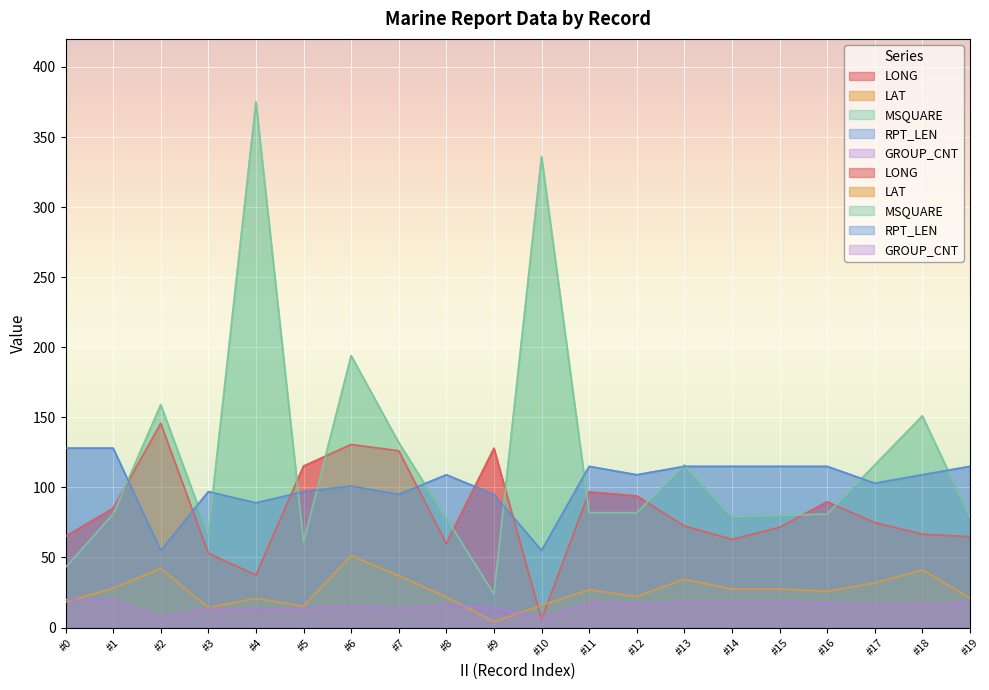

What are all the series names shown in the legend?

LONG, LAT, MSQUARE, RPT_LEN, GROUP_CNT